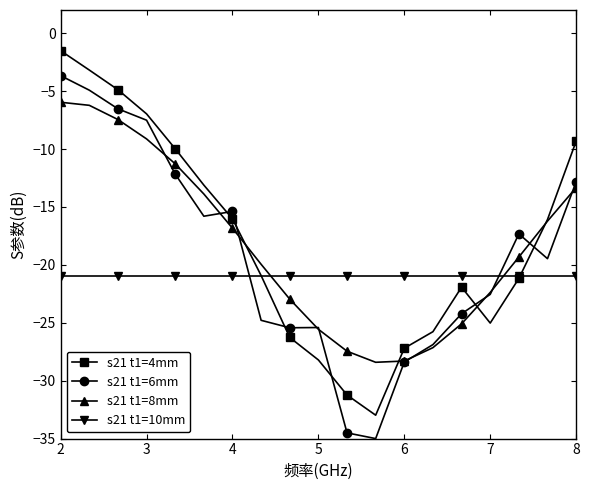

List the series in order of their peak value, highest first.

s21 t1=4mm, s21 t1=6mm, s21 t1=8mm, s21 t1=10mm